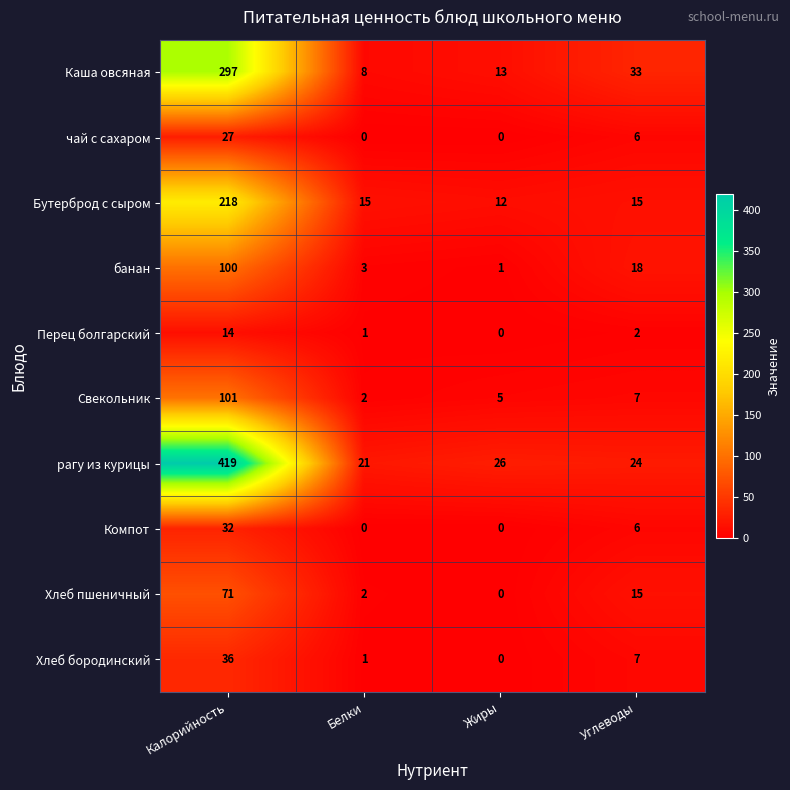

Read the Компот value at Углеводы.

6